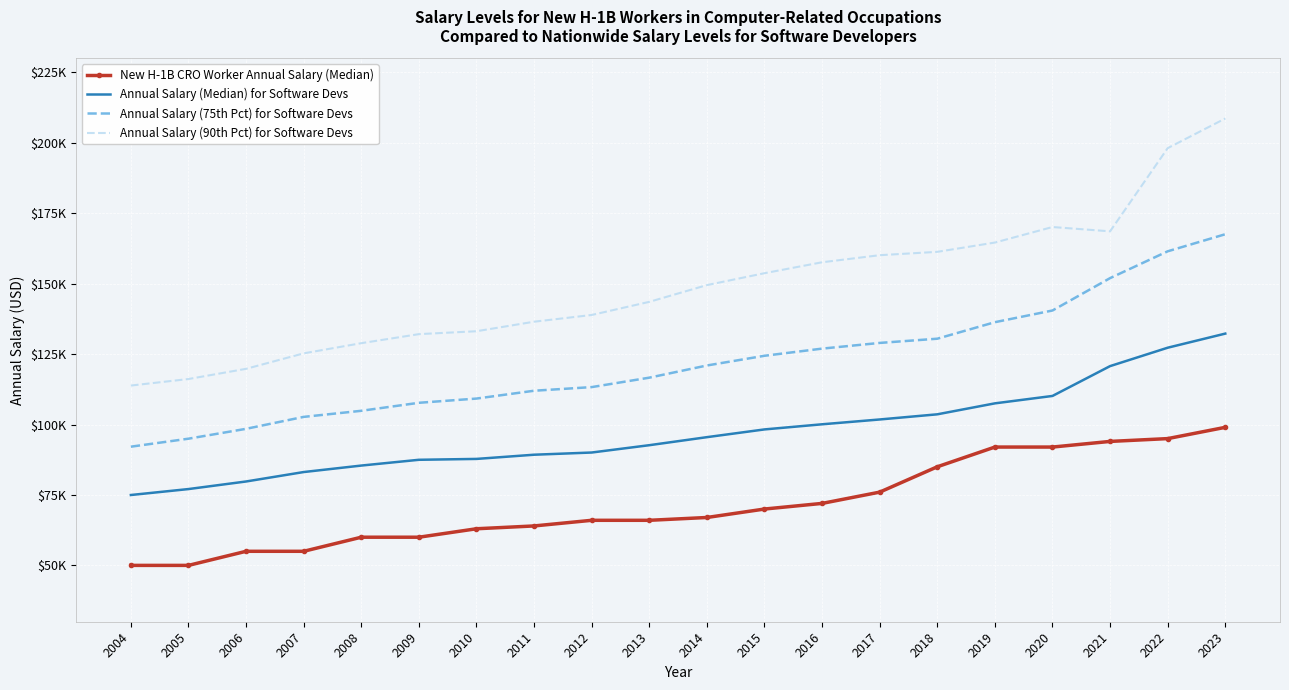

What are all the series names shown in the legend?

New H-1B CRO Worker Annual Salary (Median), Annual Salary (Median) for Software Devs, Annual Salary (75th Pct) for Software Devs, Annual Salary (90th Pct) for Software Devs